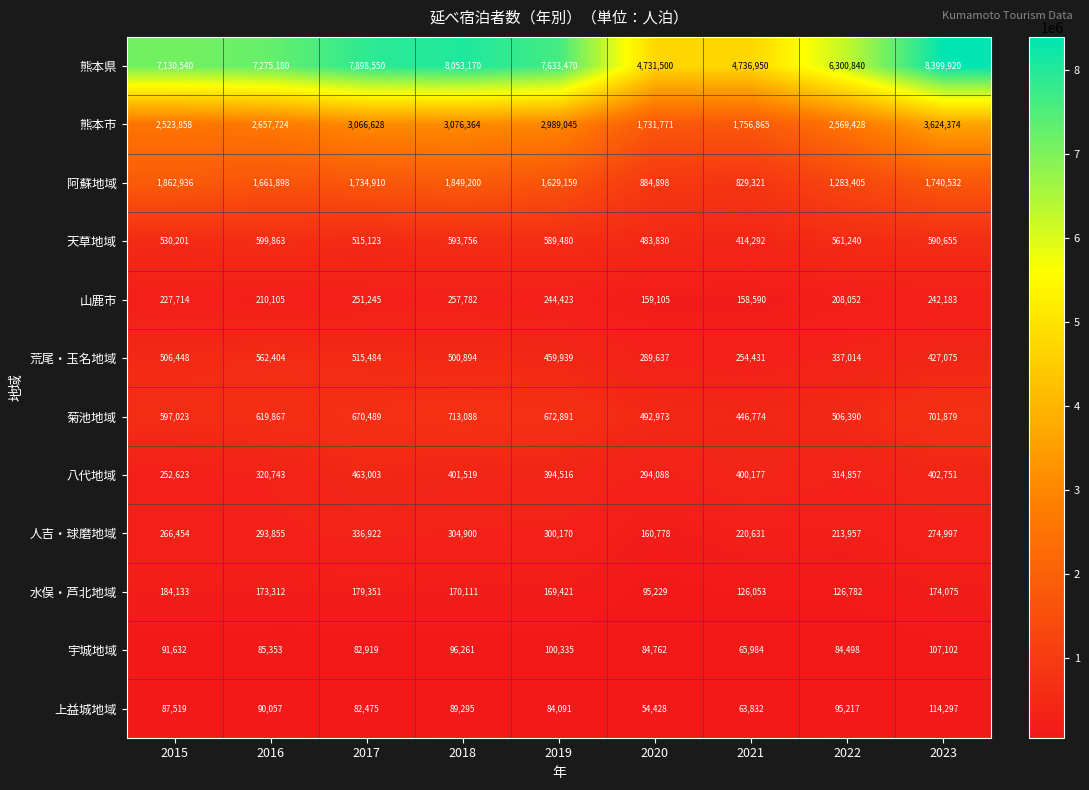

Rank the series at 2019 from lowest to highest value.

上益城地域, 宇城地域, 水俣・芦北地域, 山鹿市, 人吉・球磨地域, 八代地域, 荒尾・玉名地域, 天草地域, 菊池地域, 阿蘇地域, 熊本市, 熊本県